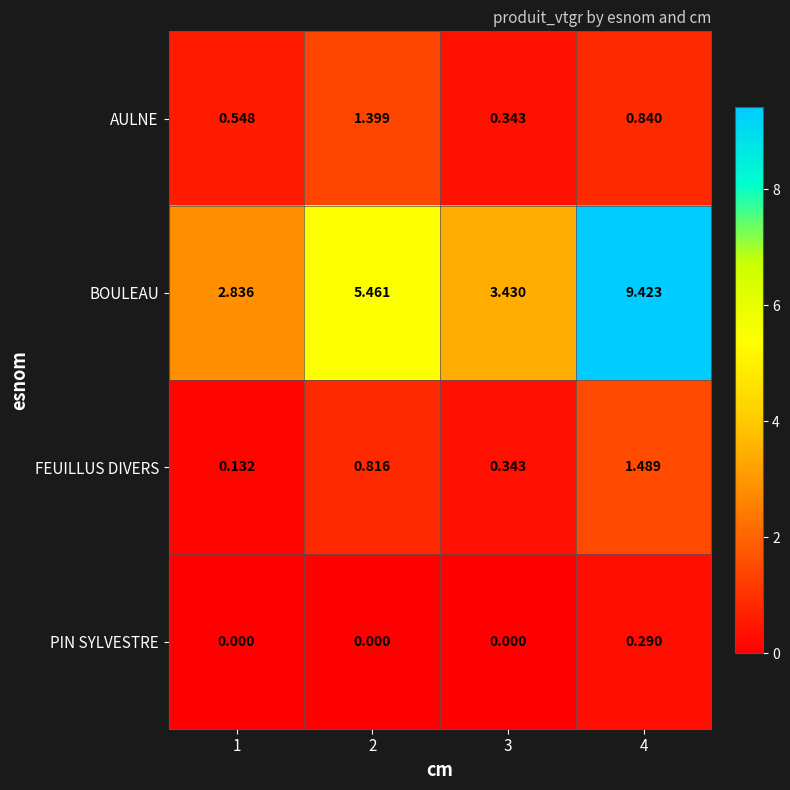

Rank the series by their maximum value, from lowest to highest.

PIN SYLVESTRE, AULNE, FEUILLUS DIVERS, BOULEAU